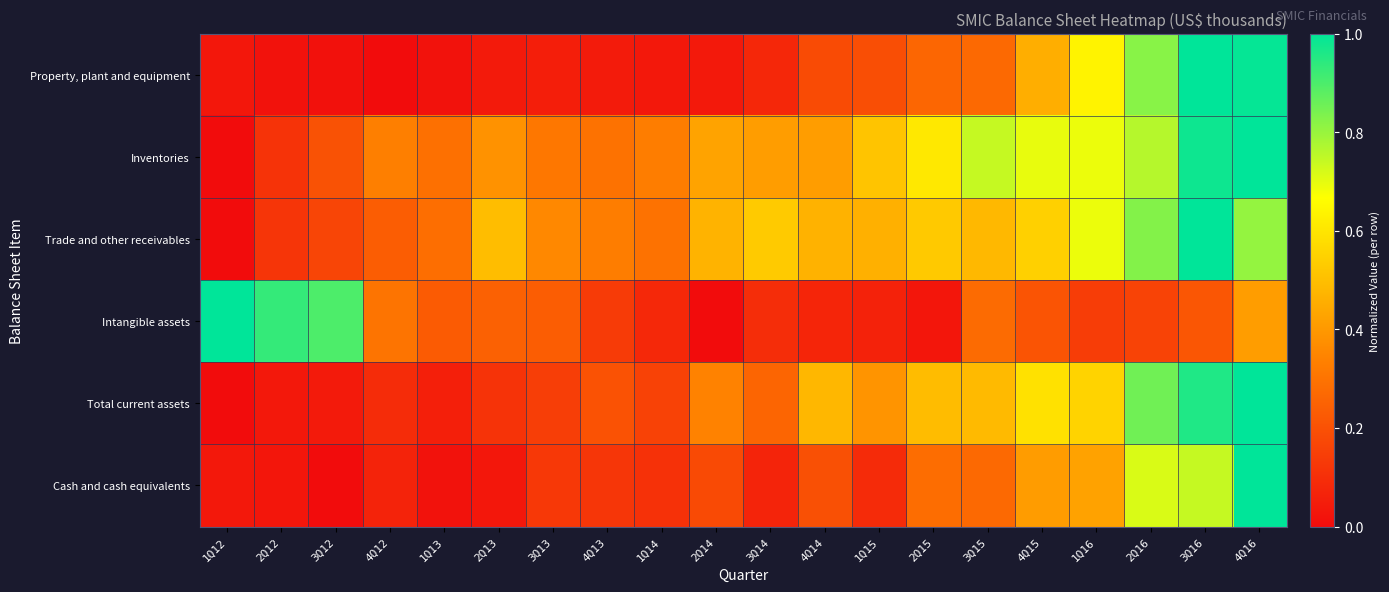

Reading right to left, list all the values displayed in this chart.

Property, plant and equipment: 4Q16=1.0	3Q16=1.0	2Q16=0.8	1Q16=0.6	4Q15=0.5	3Q15=0.3	2Q15=0.3	1Q15=0.2	4Q14=0.2	3Q14=0.1	2Q14=0.0	1Q14=0.0	4Q13=0.0	3Q13=0.1	2Q13=0.0	1Q13=0.0	4Q12=0.0	3Q12=0.0	2Q12=0.0	1Q12=0.0
Inventories: 4Q16=1.0	3Q16=1.0	2Q16=0.8	1Q16=0.7	4Q15=0.7	3Q15=0.7	2Q15=0.6	1Q15=0.5	4Q14=0.4	3Q14=0.4	2Q14=0.4	1Q14=0.3	4Q13=0.3	3Q13=0.3	2Q13=0.4	1Q13=0.3	4Q12=0.3	3Q12=0.2	2Q12=0.1	1Q12=0.0
Trade and other receivables: 4Q16=0.8	3Q16=1.0	2Q16=0.8	1Q16=0.7	4Q15=0.5	3Q15=0.5	2Q15=0.5	1Q15=0.5	4Q14=0.5	3Q14=0.5	2Q14=0.5	1Q14=0.3	4Q13=0.3	3Q13=0.4	2Q13=0.5	1Q13=0.3	4Q12=0.2	3Q12=0.2	2Q12=0.1	1Q12=0.0
Intangible assets: 4Q16=0.4	3Q16=0.2	2Q16=0.2	1Q16=0.1	4Q15=0.2	3Q15=0.3	2Q15=0.0	1Q15=0.1	4Q14=0.1	3Q14=0.1	2Q14=0.0	1Q14=0.1	4Q13=0.1	3Q13=0.2	2Q13=0.2	1Q13=0.2	4Q12=0.3	3Q12=0.9	2Q12=0.9	1Q12=1.0
Total current assets: 4Q16=1.0	3Q16=1.0	2Q16=0.9	1Q16=0.6	4Q15=0.6	3Q15=0.5	2Q15=0.5	1Q15=0.4	4Q14=0.5	3Q14=0.3	2Q14=0.3	1Q14=0.2	4Q13=0.2	3Q13=0.1	2Q13=0.1	1Q13=0.1	4Q12=0.1	3Q12=0.0	2Q12=0.0	1Q12=0.0
Cash and cash equivalents: 4Q16=1.0	3Q16=0.7	2Q16=0.7	1Q16=0.4	4Q15=0.4	3Q15=0.3	2Q15=0.3	1Q15=0.1	4Q14=0.2	3Q14=0.1	2Q14=0.2	1Q14=0.1	4Q13=0.1	3Q13=0.1	2Q13=0.0	1Q13=0.0	4Q12=0.1	3Q12=0.0	2Q12=0.0	1Q12=0.0